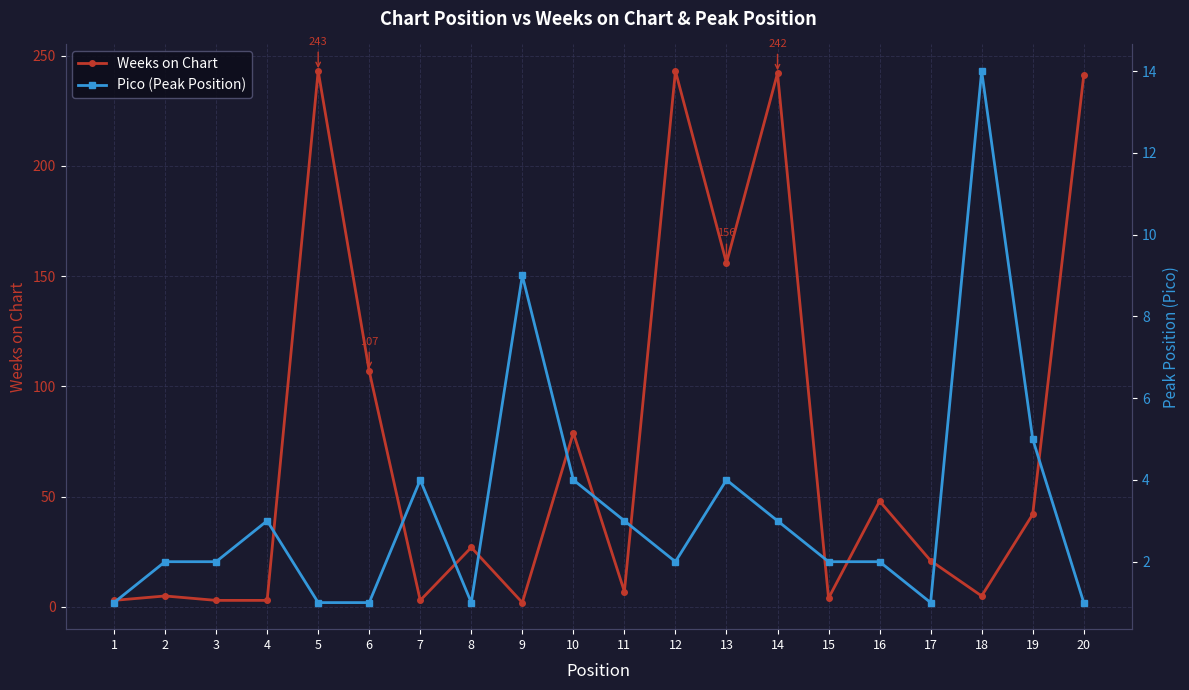

At which label is Weeks on Chart closest to 122?

6